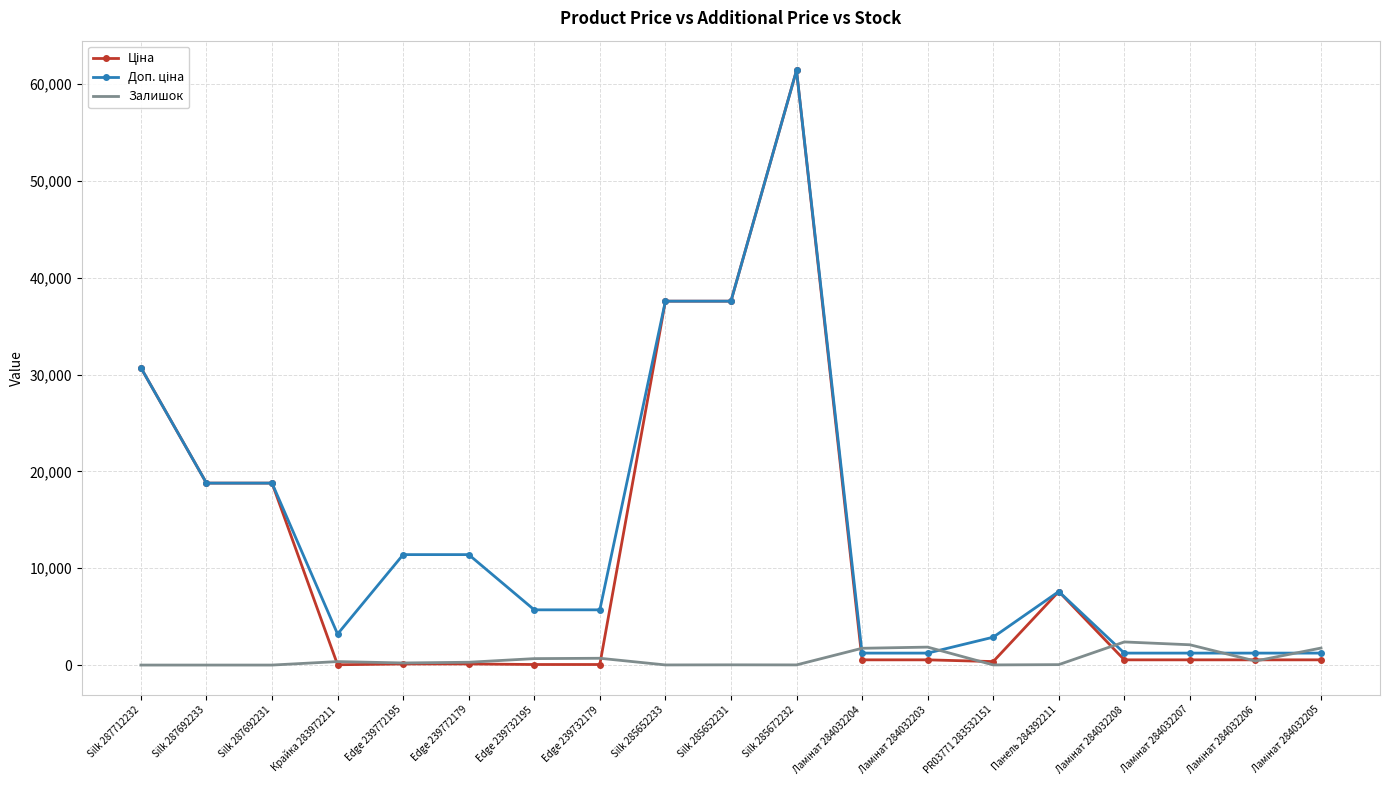

Which label corresponds to the largest value in the chart?

Silk 285672232